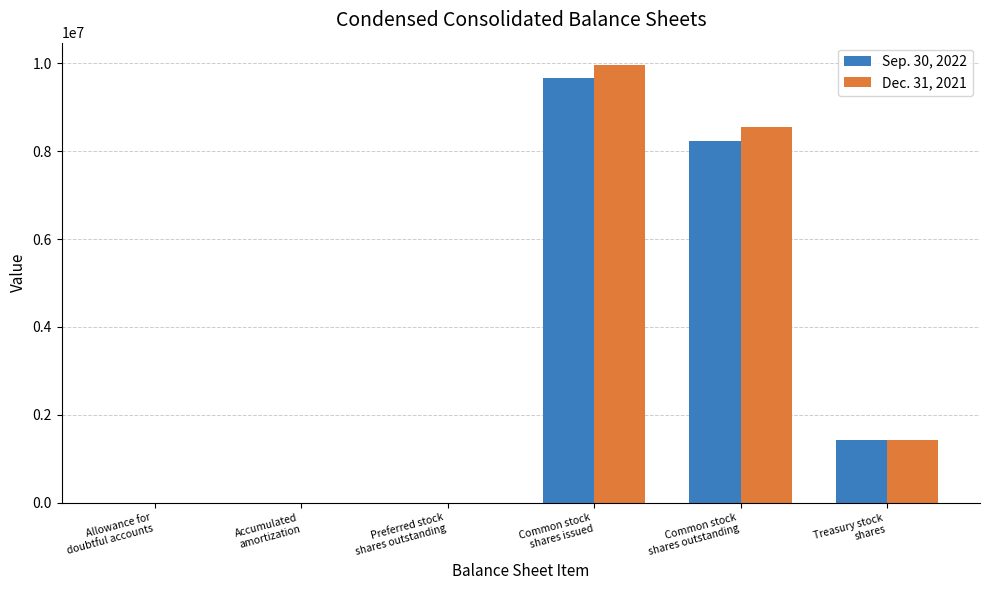

What is the maximum value shown in the chart?

9971711